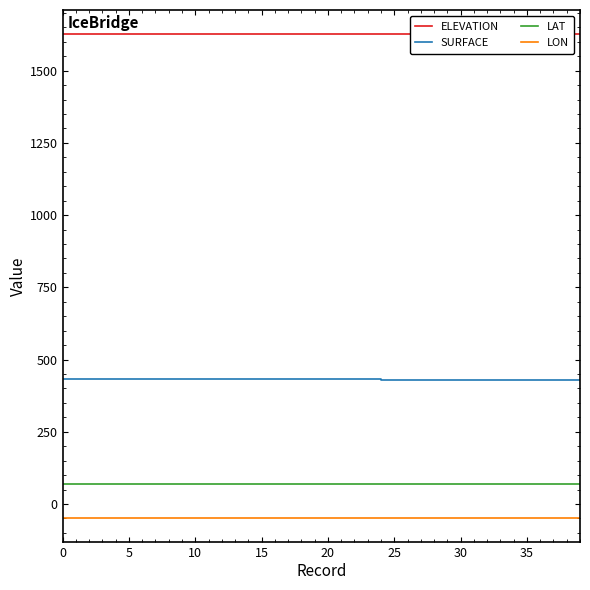

List the series in order of their peak value, lowest first.

LON, LAT, SURFACE, ELEVATION